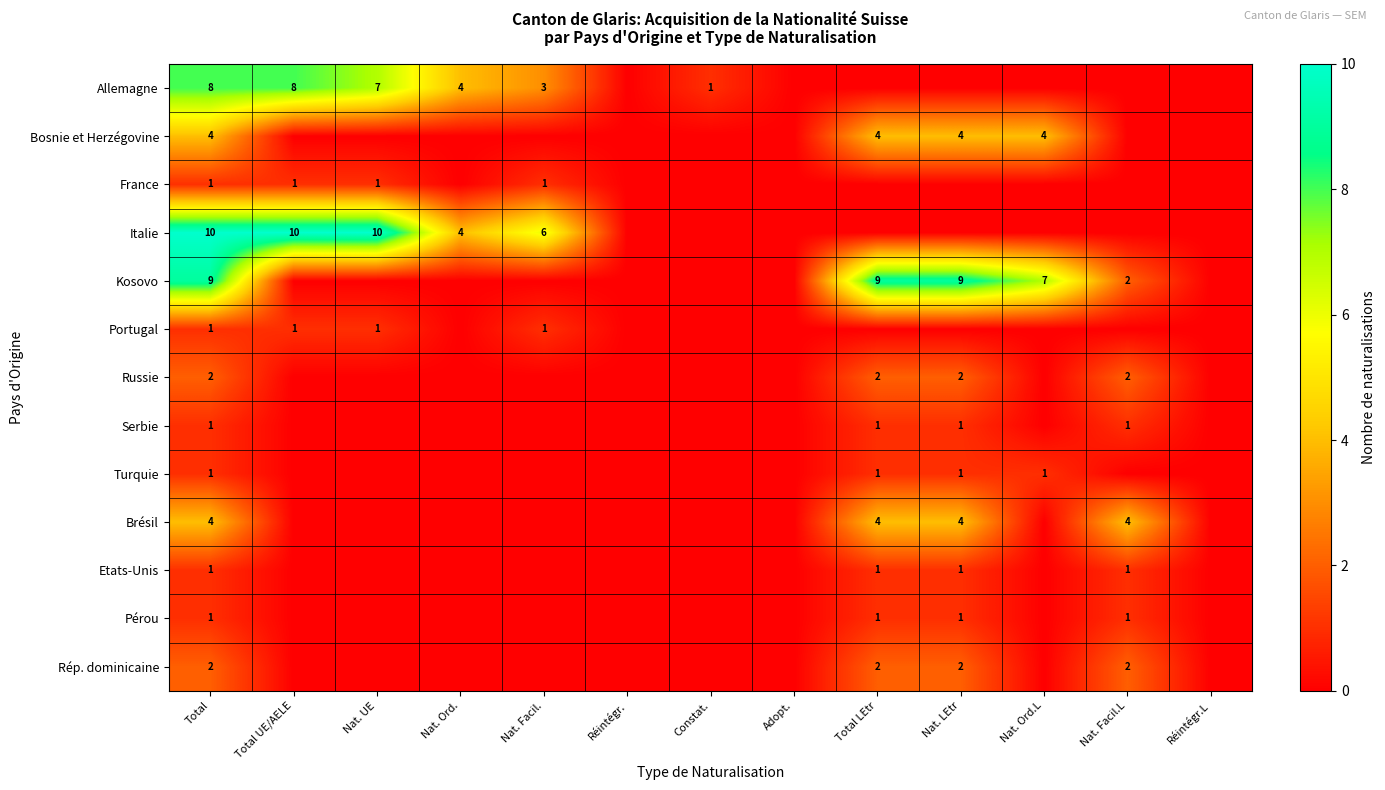

Between Réintégr. and Nat. Facil.L, which is larger?

Réintégr.